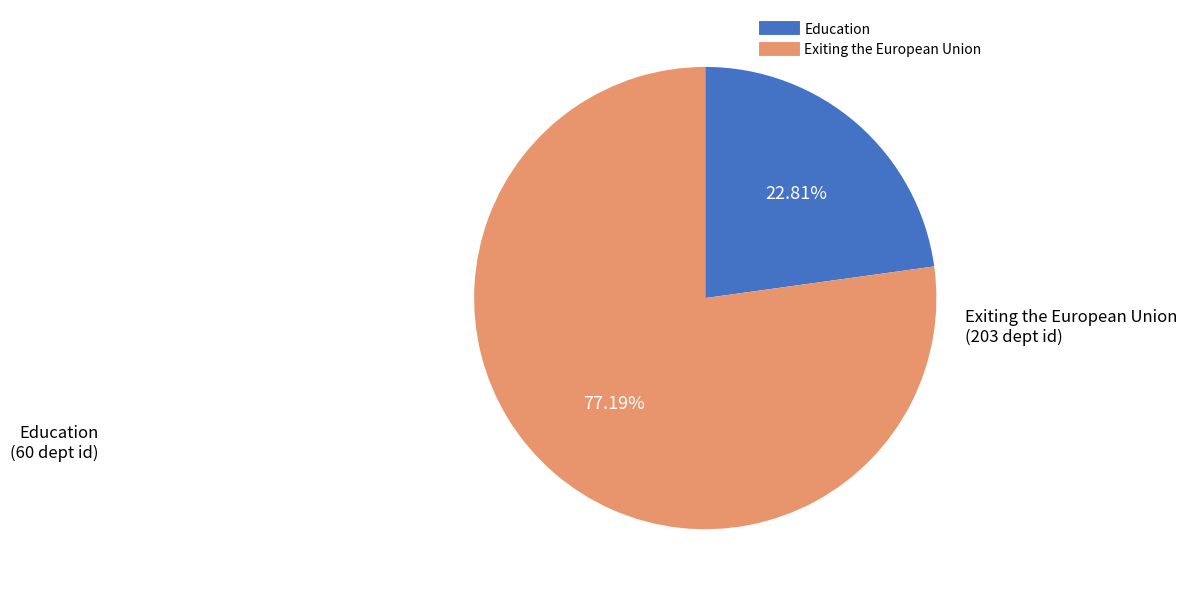

The Education slice represents 38% of the pie. True or false?

False